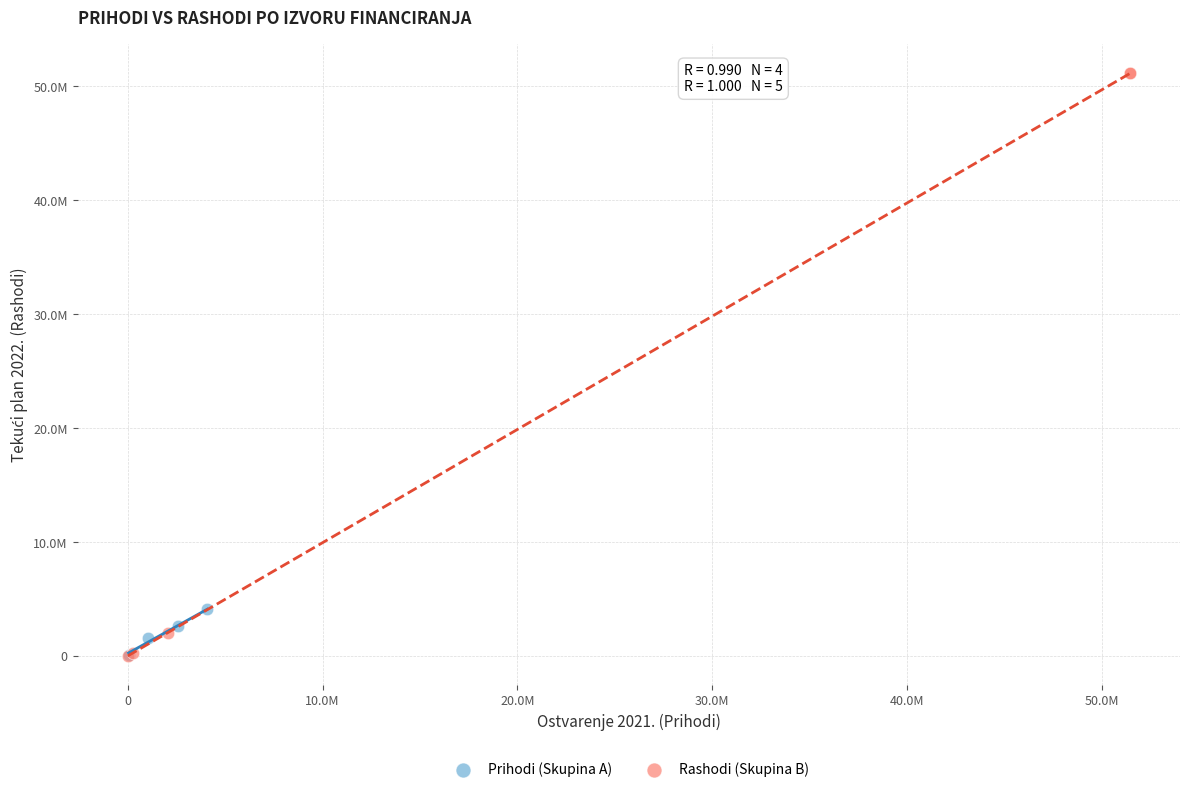

What are all the series names shown in the legend?

Prihodi (Skupina A), Rashodi (Skupina B)